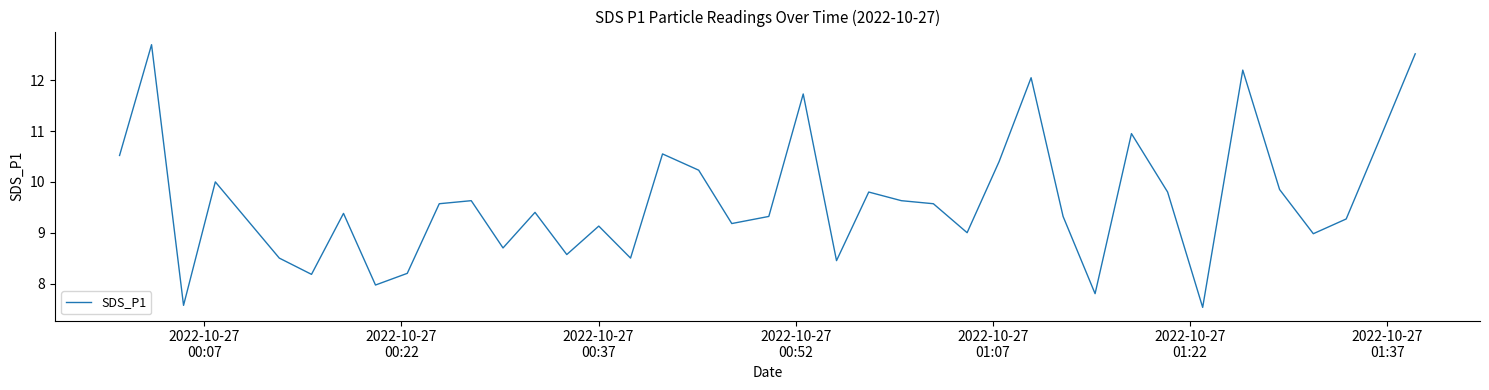

What is the smallest value displayed?

7.5